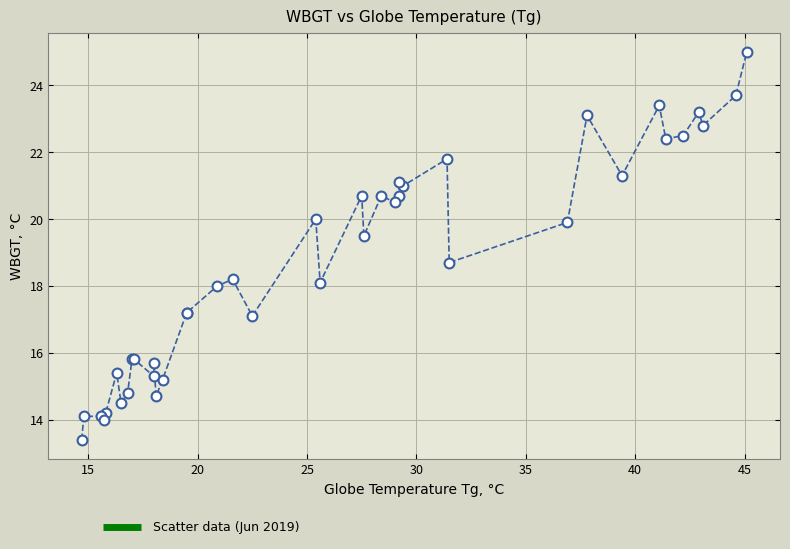

What Y value in the scatter plot is closest to 19?

18.7